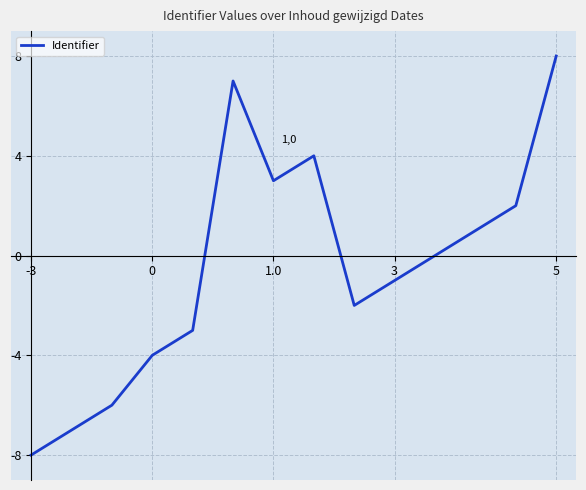

What is the difference between the maximum and minimum values?

16